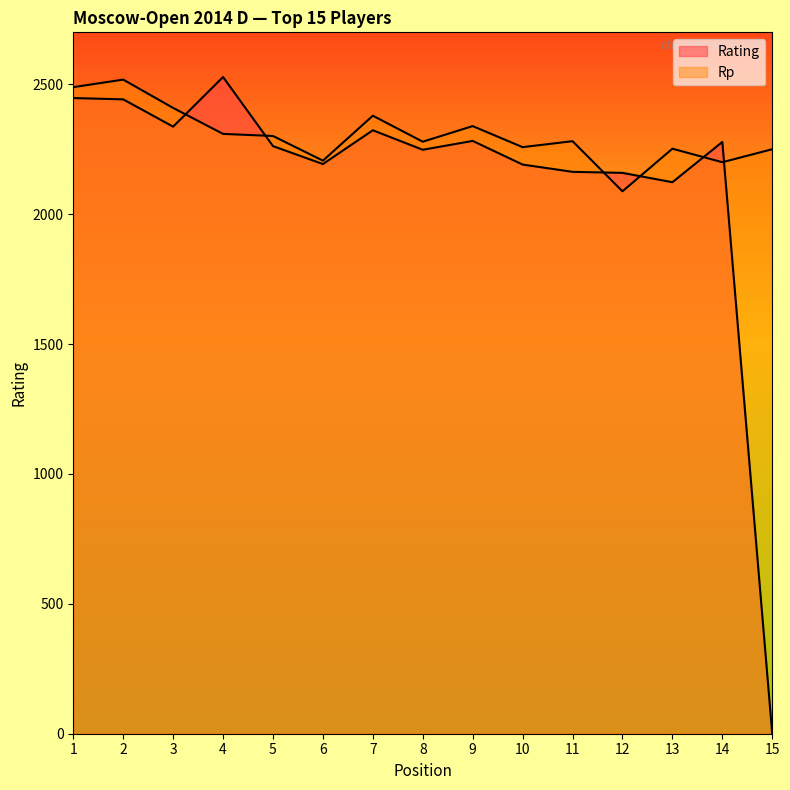

What is the average value of the Rp series?

2304